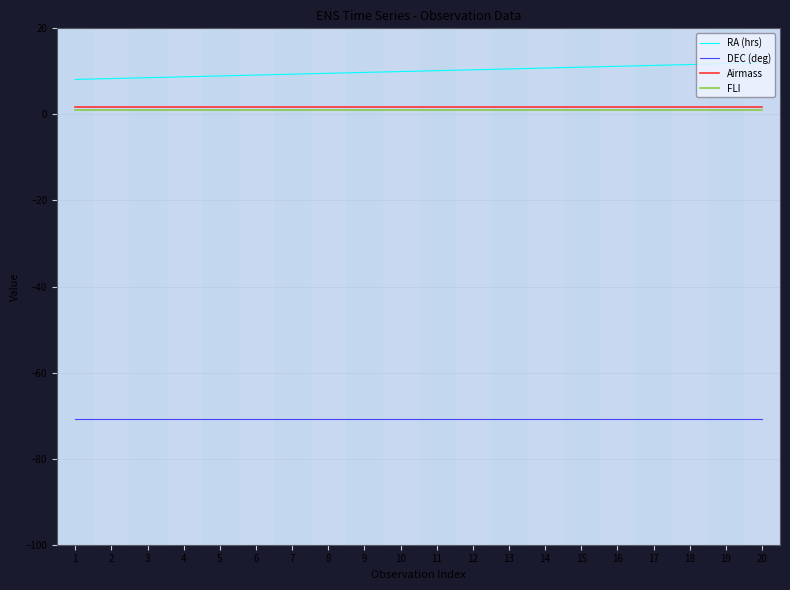

The RA (hrs) series shows 11.2 at 16. True or false?

True